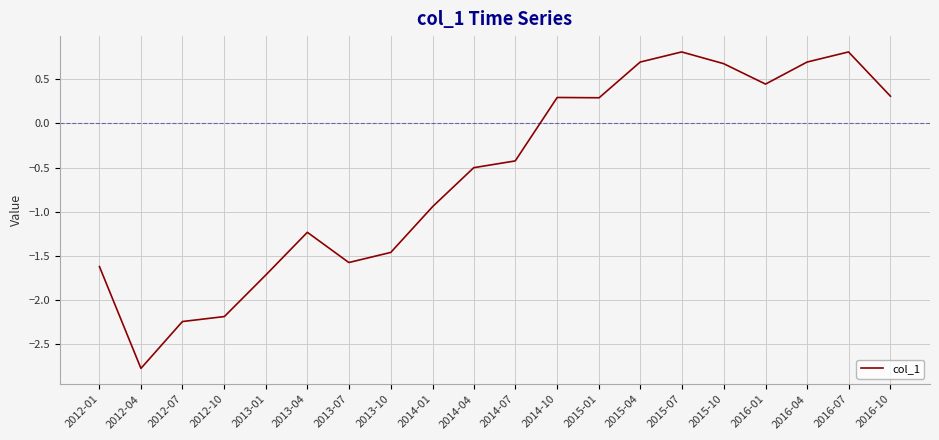

What is the sum of all values?

-11.7